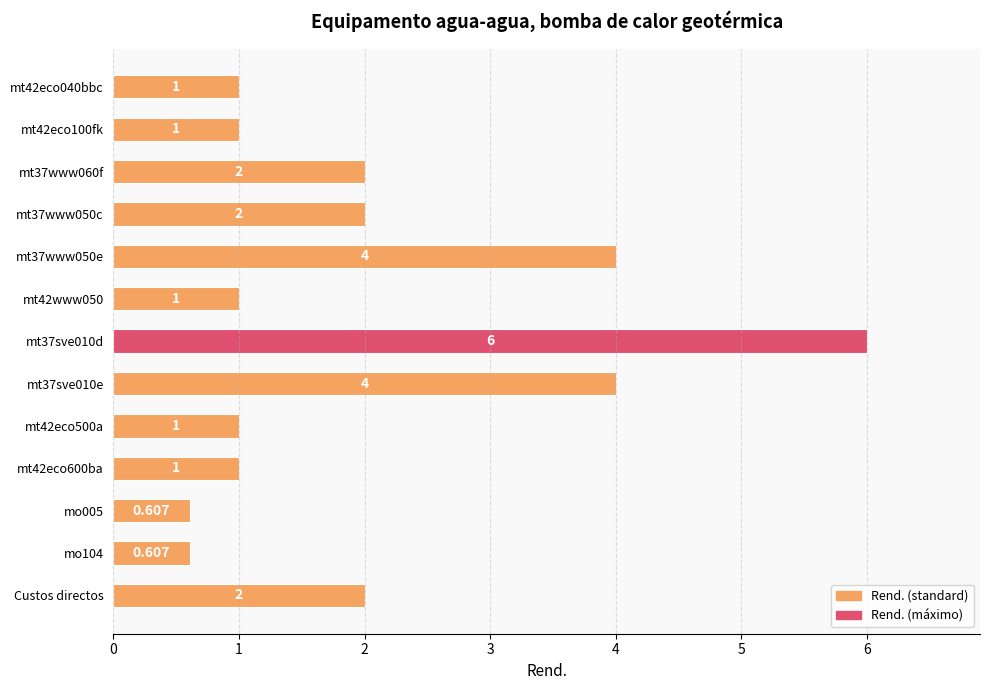

What is the label of the 1st bar from the bottom?

Custos directos